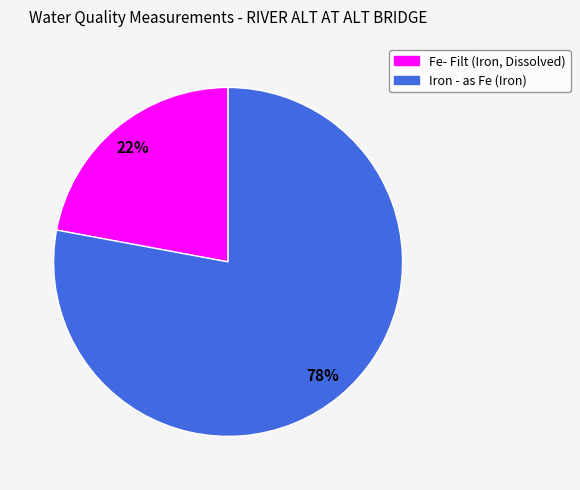

How many slices are in this pie chart?

2